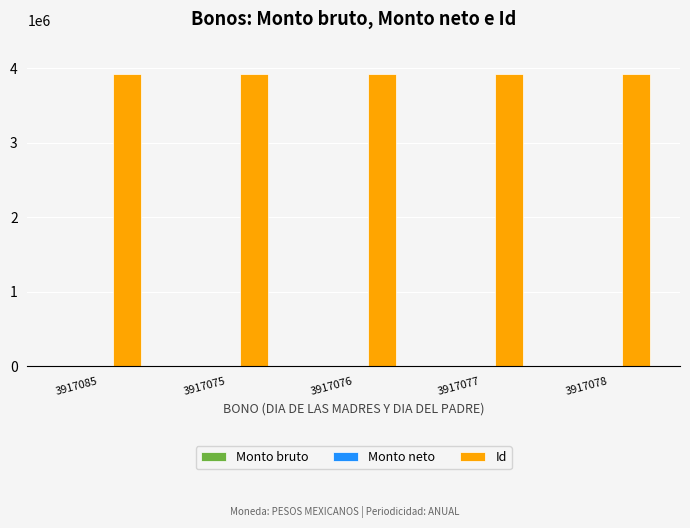

What is the label of the 5th bar from the left?

3917078